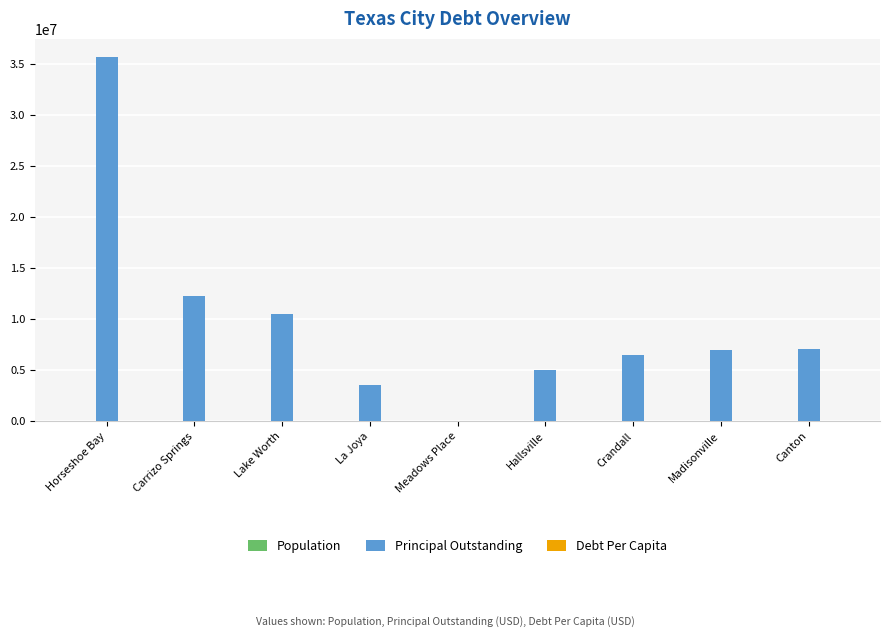

What is the sum of all Principal Outstanding values?

87599916.0